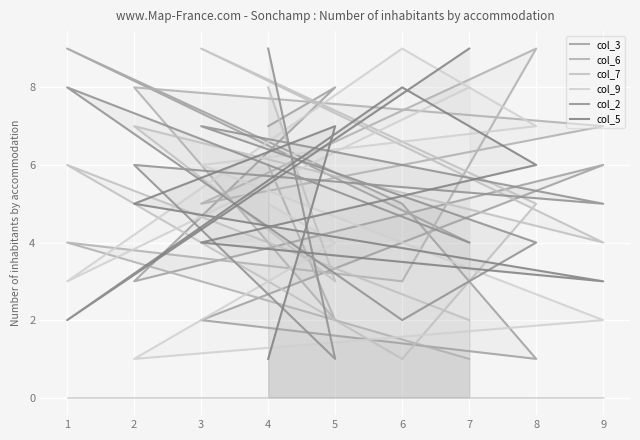

At how many categories does at least one series exceed 6?

9